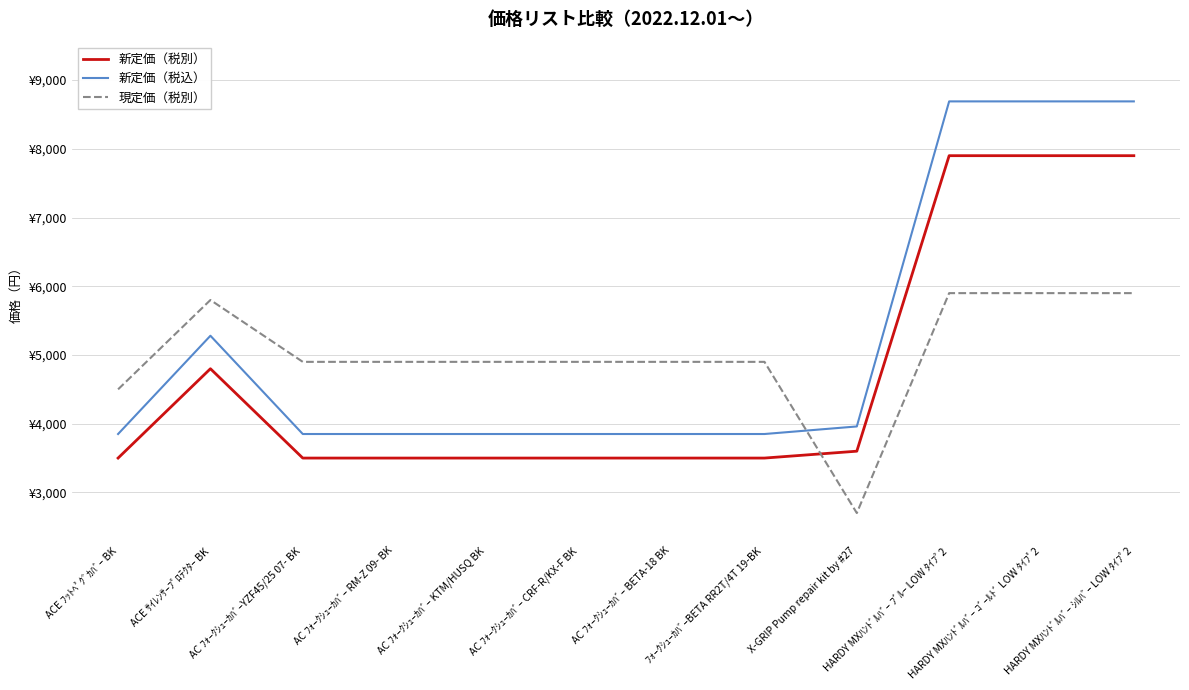

At which category is the sum across all series the highest?

HARDY MXﾊﾝﾄﾞﾙﾊﾞｰ ﾌﾞﾙｰ LOW ﾀｲﾌﾟ2